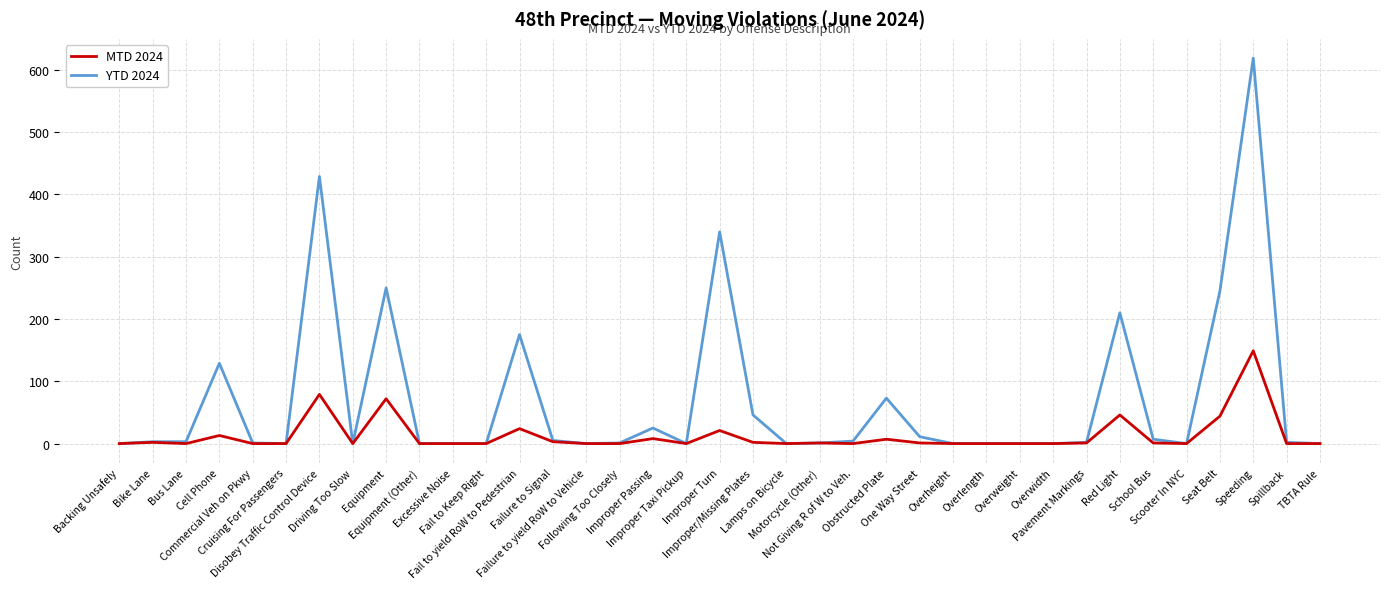

Between Fail to yield RoW to Pedestrian and Lamps on Bicycle, which series saw the biggest shift?

YTD 2024